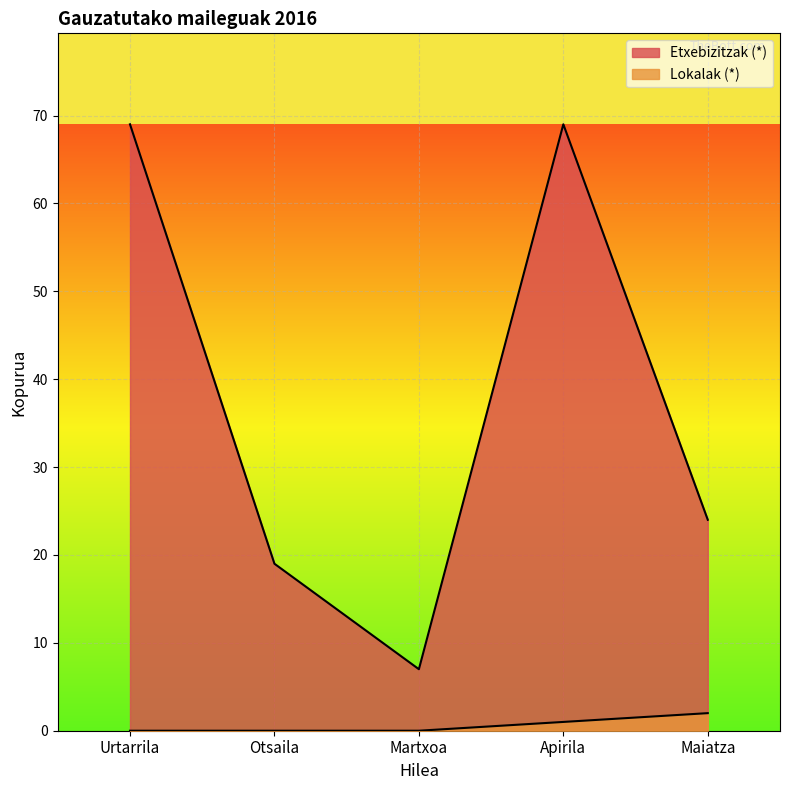

What position from the left is Apirila?

4